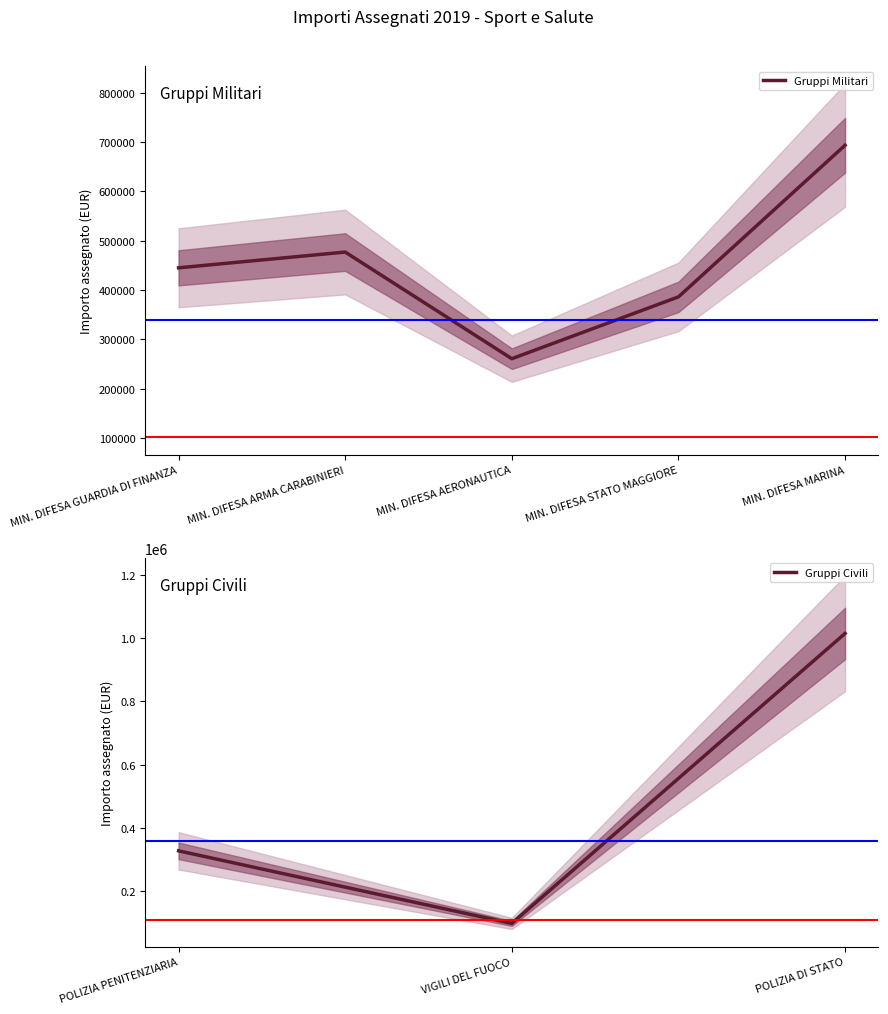

True or false: the data shows 260807.5 at MIN. DIFESA AERONAUTICA.

True